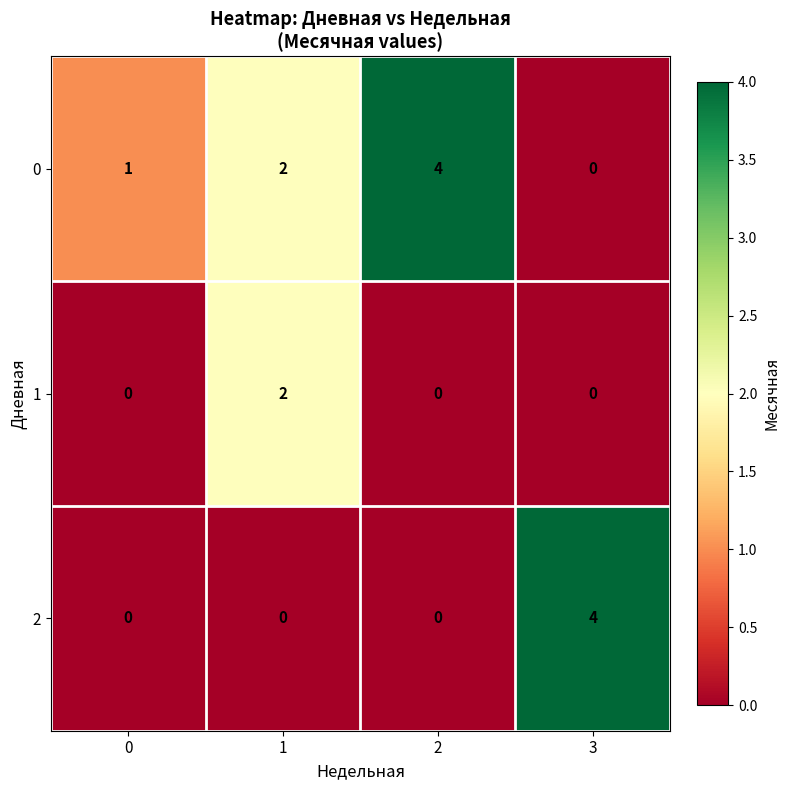

The 0 series shows 6 at 2. True or false?

False